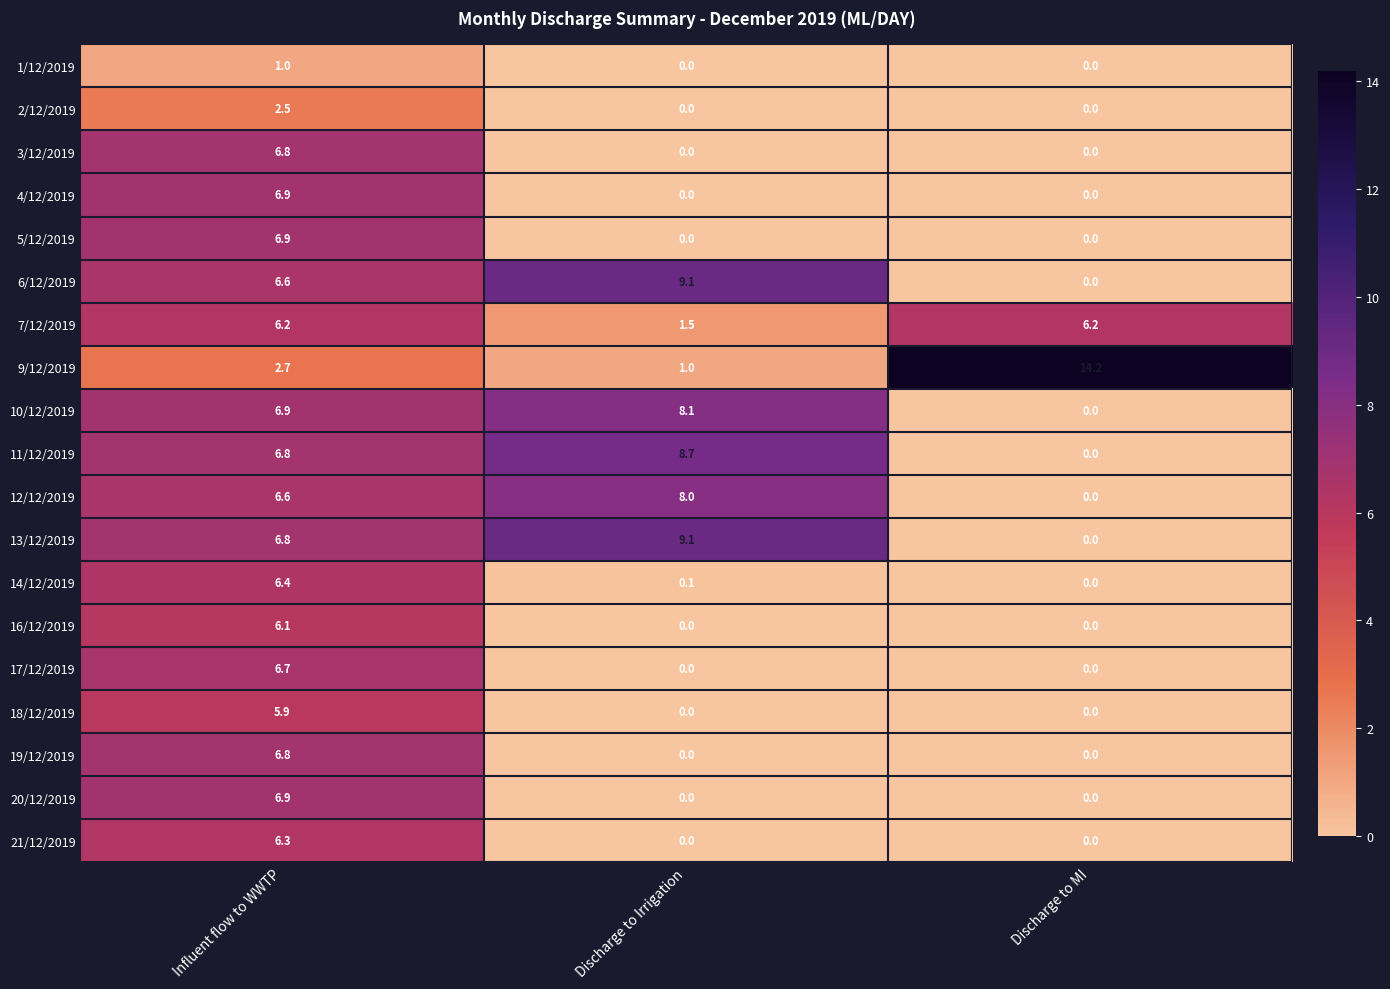

At which label does 11/12/2019 first exceed 6?

Influent flow to WWTP